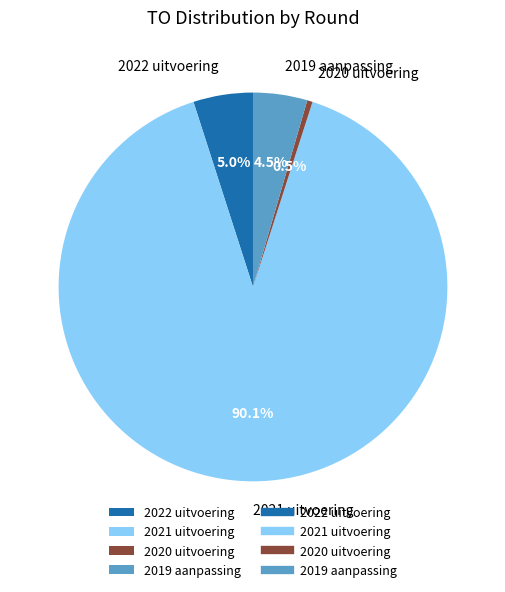

To the nearest percent, what is the difference between the 2020 uitvoering and 2019 aanpassing slice percentages?

4%